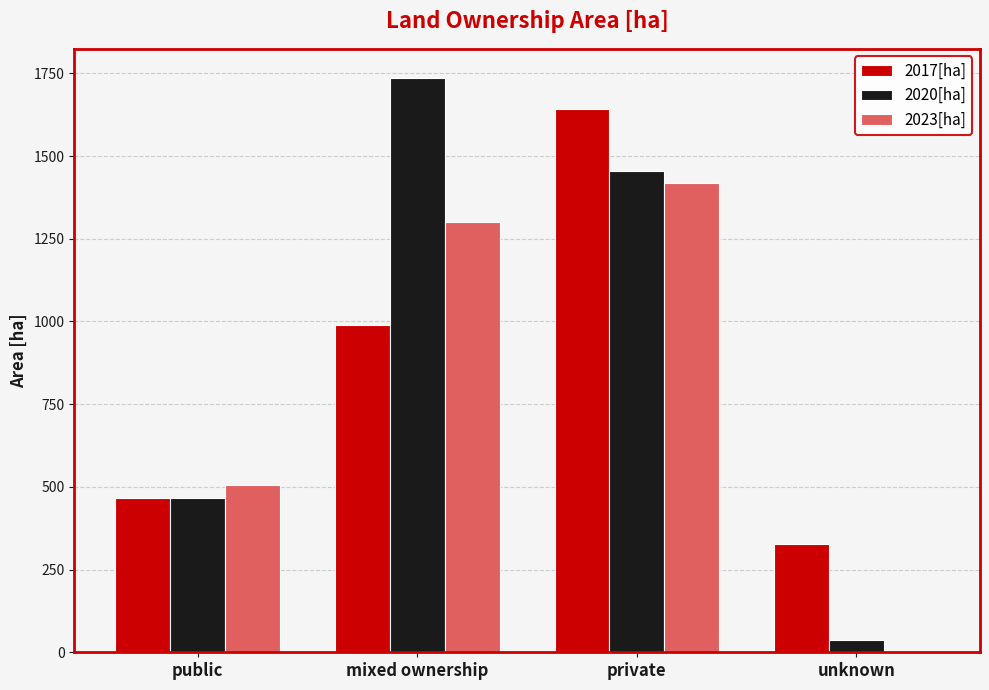

How many groups of bars are there?

4